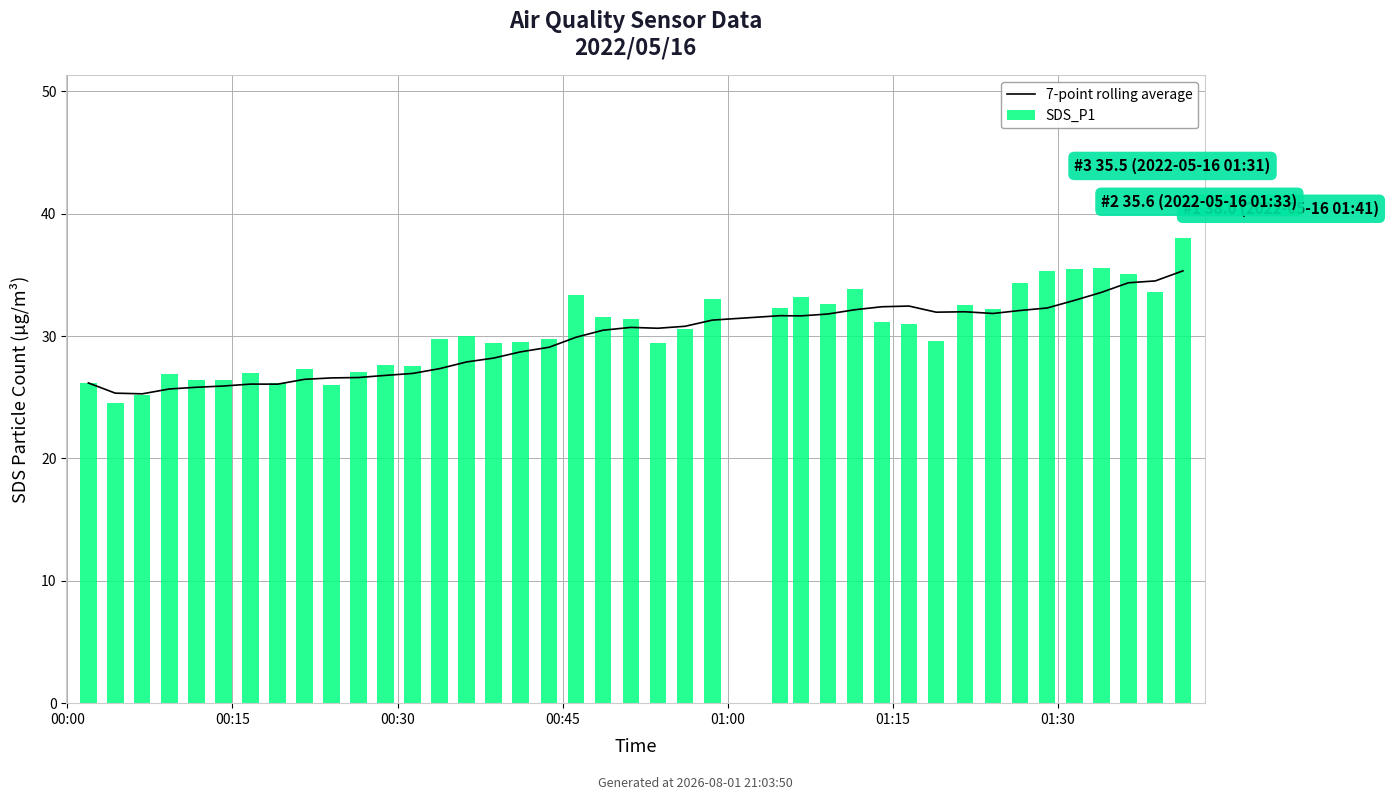

Reading right to left, list all the values displayed in this chart.

7-point rolling average: 35.3	34.5	34.4	33.6	32.9	32.3	32.1	31.8	32.0	32.0	32.5	32.4	32.2	31.8	31.6	31.7	31.3	30.8	30.6	30.7	30.5	29.9	29.1	28.7	28.2	27.9	27.3	26.9	26.8	26.6	26.6	26.5	26.1	26.1	25.9	25.8	25.7	25.3	25.3	26.2
SDS_P1: 38.0	33.6	35.1	35.6	35.5	35.3	34.3	32.2	32.5	29.6	31.0	31.2	33.8	32.6	33.2	32.3	33.1	30.6	29.5	31.4	31.5	33.3	29.8	29.5	29.5	30.0	29.8	27.5	27.6	27.1	26.0	27.3	26.1	27.0	26.4	26.4	26.9	25.2	24.5	26.2